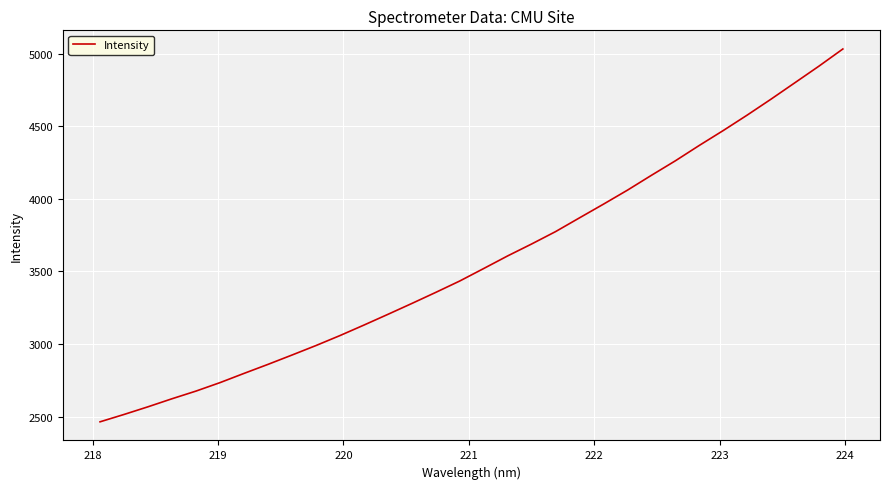

What is the difference between the maximum and minimum values?

2566.9